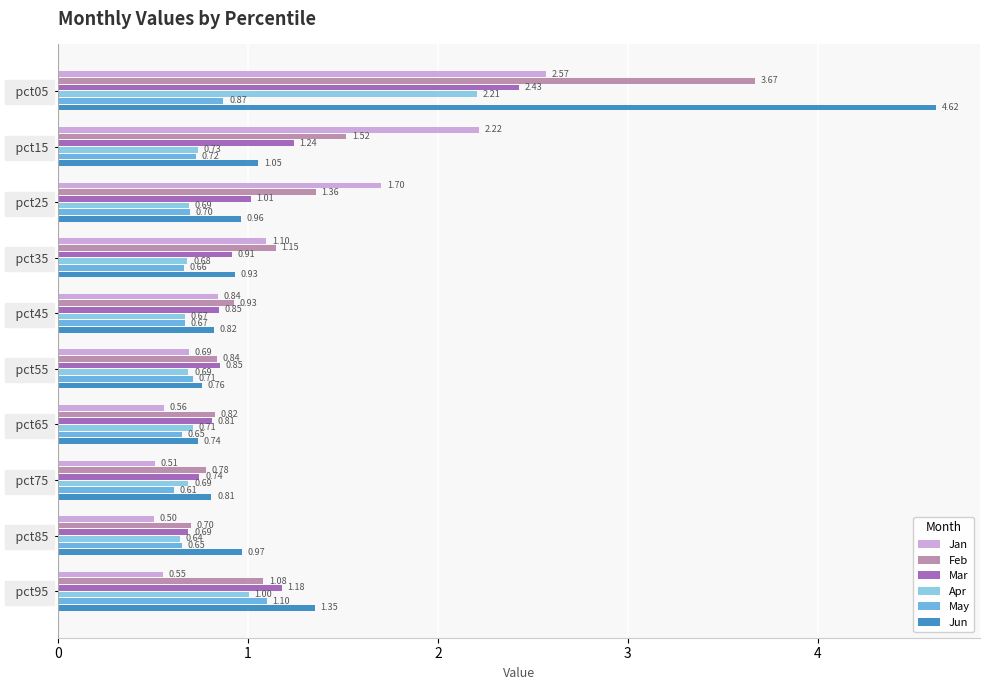

What is the sum of all Feb values?

12.8